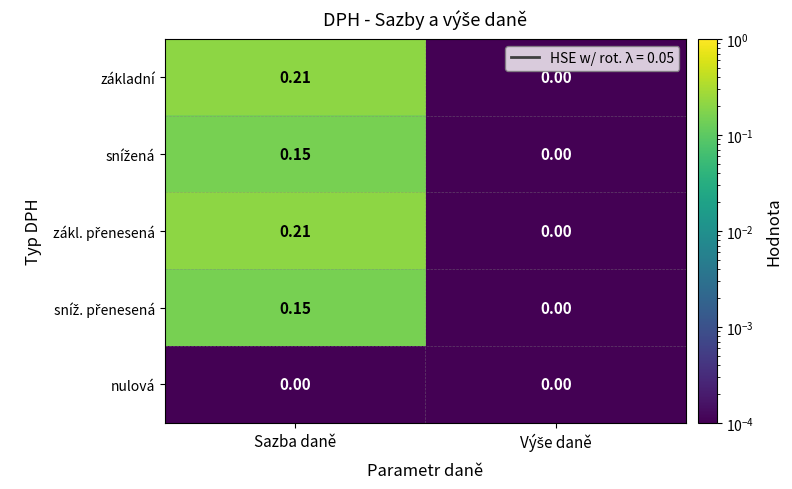

Which label corresponds to the largest value in the chart?

Sazba daně